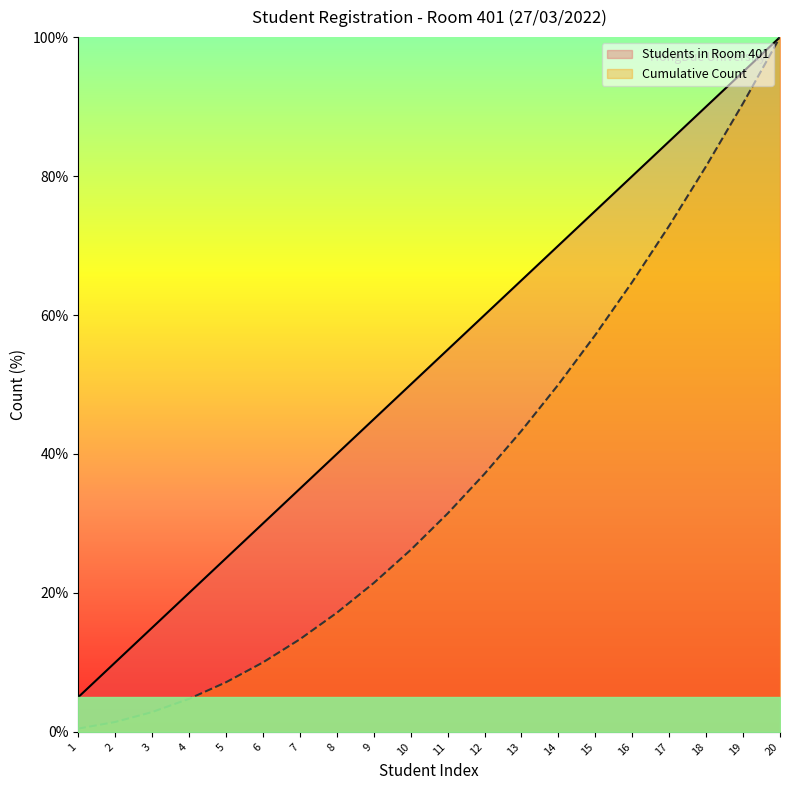

Does the chart have visible grid lines?

No